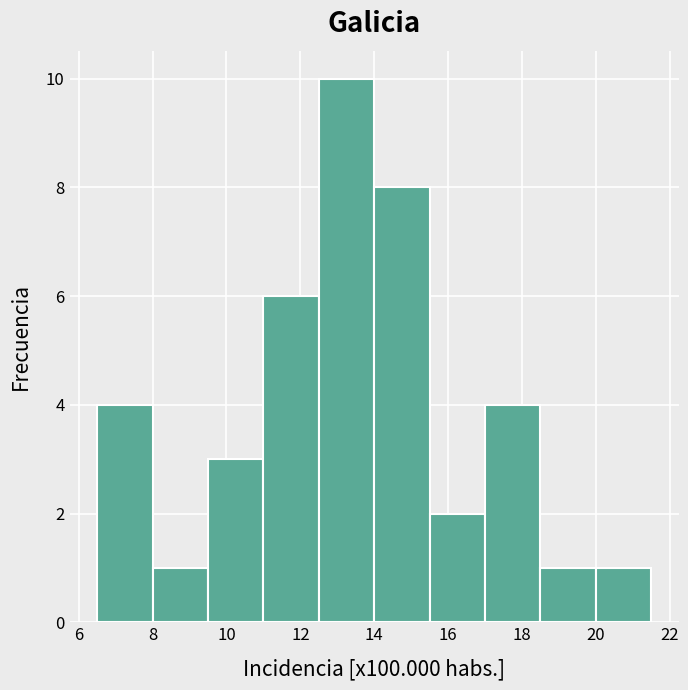

Reading left to right, transcribe this chart: for each bar, give the range it covers on the x-axis and its height. Neither the bar edges nor the heights are printed on the chart, so give them approximately, as read against the axes.

6.5 to 8.0: 4
8.0 to 9.5: 1
9.5 to 11.0: 3
11.0 to 12.5: 6
12.5 to 14.0: 10
14.0 to 15.5: 8
15.5 to 17.0: 2
17.0 to 18.5: 4
18.5 to 20.0: 1
20.0 to 21.5: 1